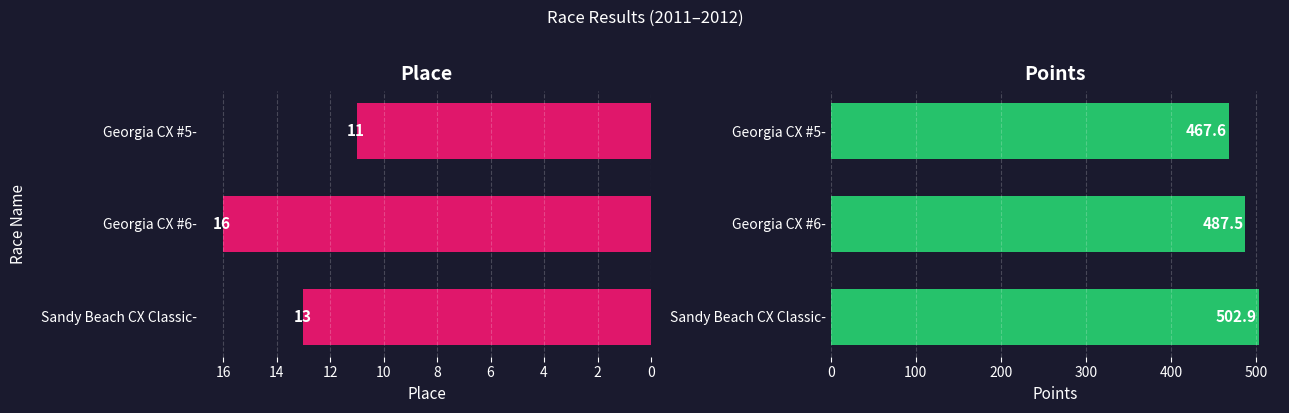

The value of Place at Sandy Beach CX Classic- is 13.0. True or false?

True